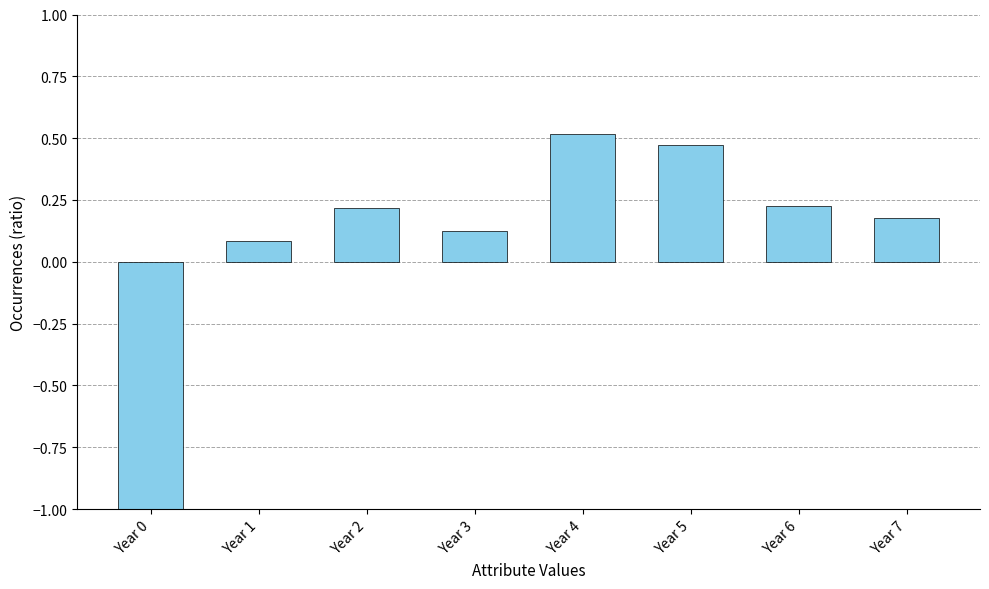

True or false: the data shows 0.5 at Year 5.

True